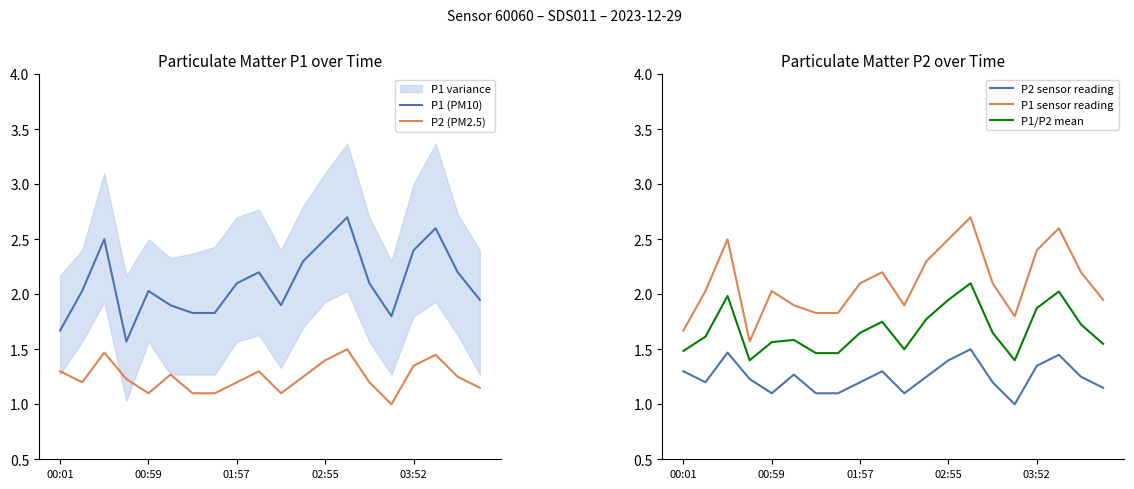

Reading left to right, transcribe all the data shown in this chart.

P1 (PM10): 1.7	2.0	2.5	1.6	2.0	1.9	1.8	1.8	2.1	2.2	1.9	2.3	2.5	2.7	2.1	1.8	2.4	2.6	2.2	1.9
P2 (PM2.5): 1.3	1.2	1.5	1.2	1.1	1.3	1.1	1.1	1.2	1.3	1.1	1.2	1.4	1.5	1.2	1.0	1.4	1.4	1.2	1.1
P2 sensor reading: 1.3	1.2	1.5	1.2	1.1	1.3	1.1	1.1	1.2	1.3	1.1	1.2	1.4	1.5	1.2	1.0	1.4	1.4	1.2	1.1
P1 sensor reading: 1.7	2.0	2.5	1.6	2.0	1.9	1.8	1.8	2.1	2.2	1.9	2.3	2.5	2.7	2.1	1.8	2.4	2.6	2.2	1.9
P1/P2 mean: 1.5	1.6	2.0	1.4	1.6	1.6	1.5	1.5	1.6	1.8	1.5	1.8	1.9	2.1	1.6	1.4	1.9	2.0	1.7	1.5